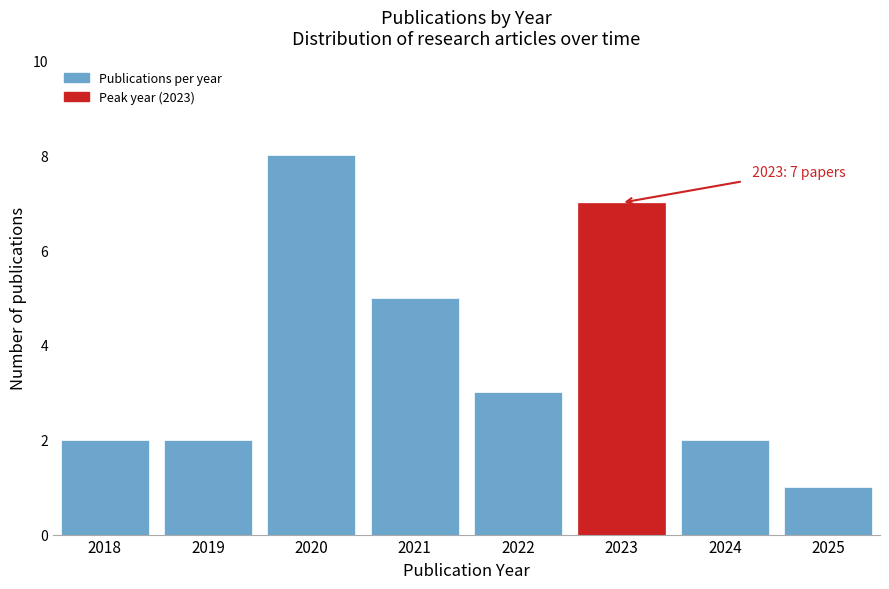

Reading right to left, list all the values displayed in this chart.

1	2	7	3	5	8	2	2